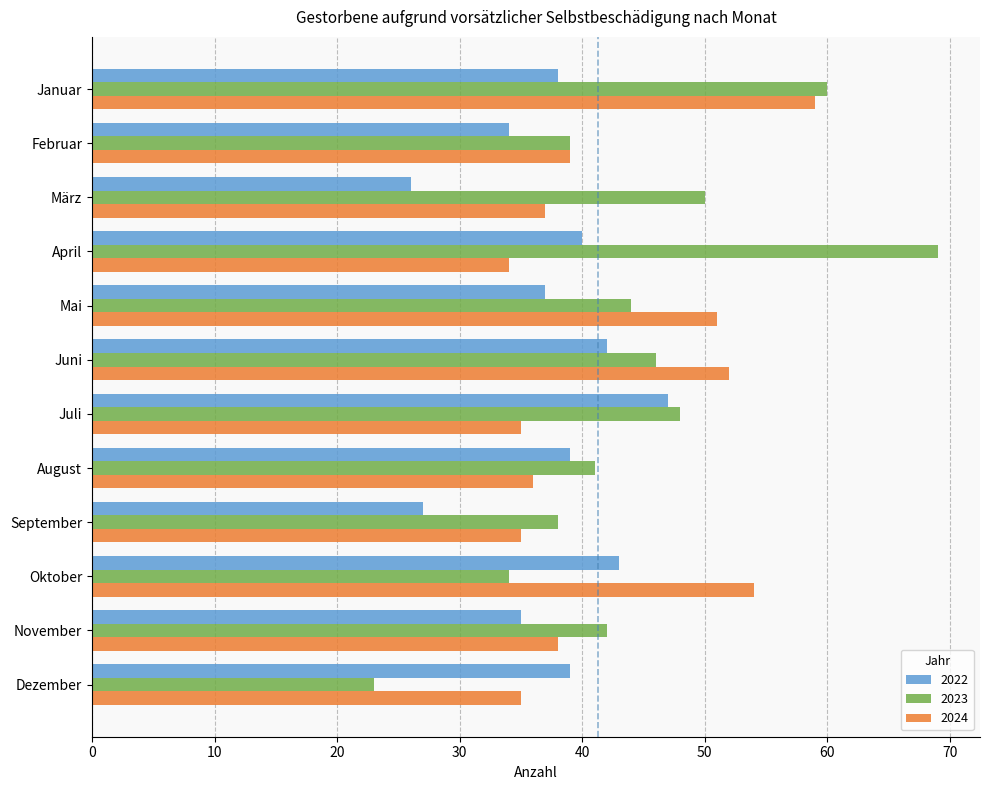

At which category is the sum across all series the highest?

Januar